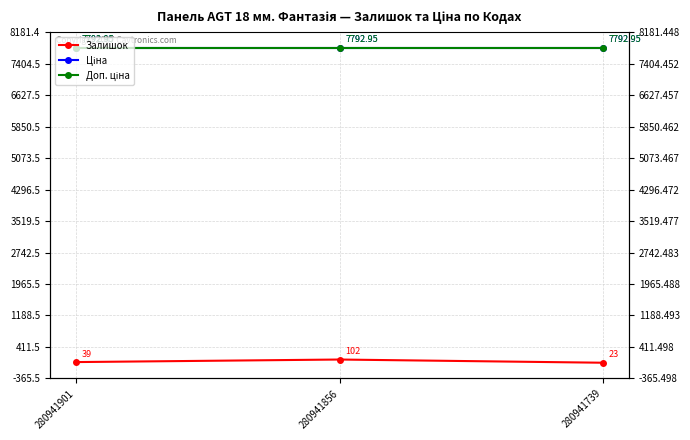

What is the smallest value displayed?

23.0